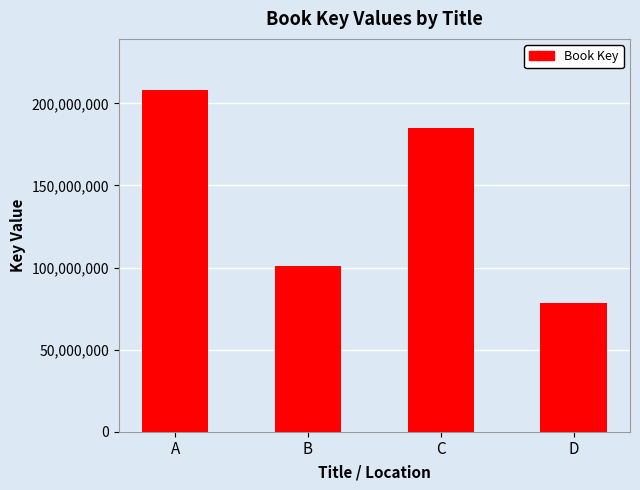

Reading left to right, what are all the values shown in this chart?

208020200	100944652	185113040	78666085